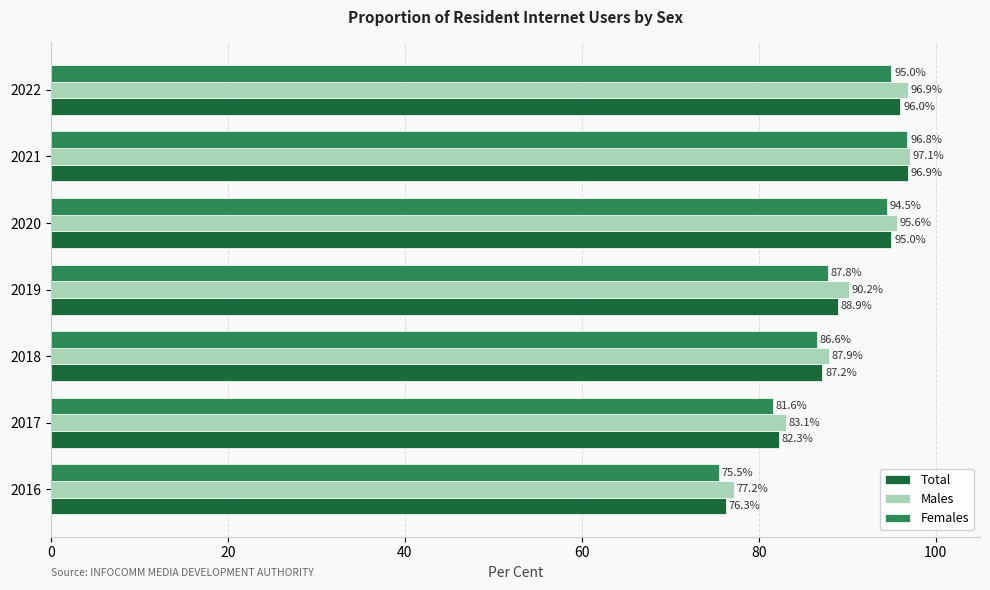

Which category has the highest value across all series?

2021